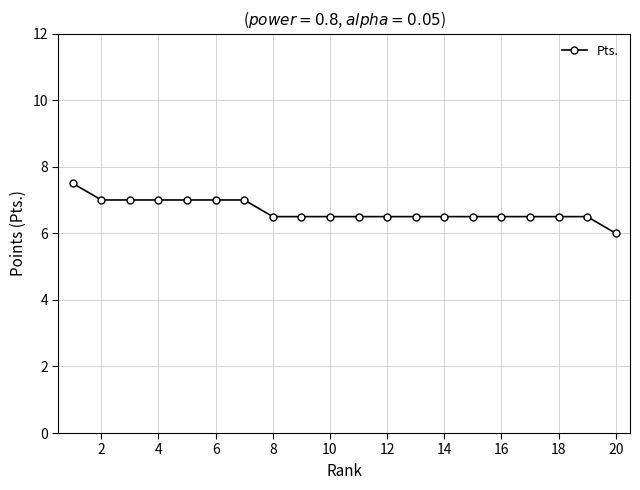

Reading left to right, transcribe all the data shown in this chart.

7.5	7.0	7.0	7.0	7.0	7.0	7.0	6.5	6.5	6.5	6.5	6.5	6.5	6.5	6.5	6.5	6.5	6.5	6.5	6.0